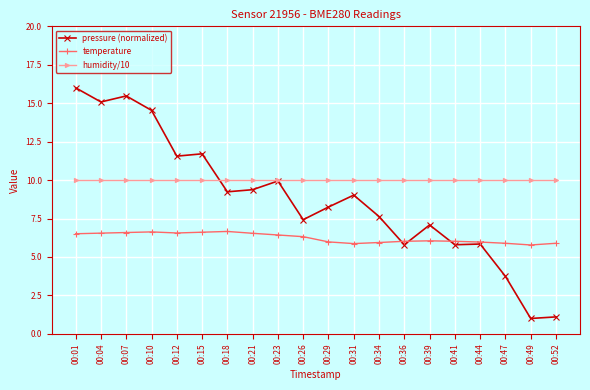

Is this an area chart (filled region under the line)?

No